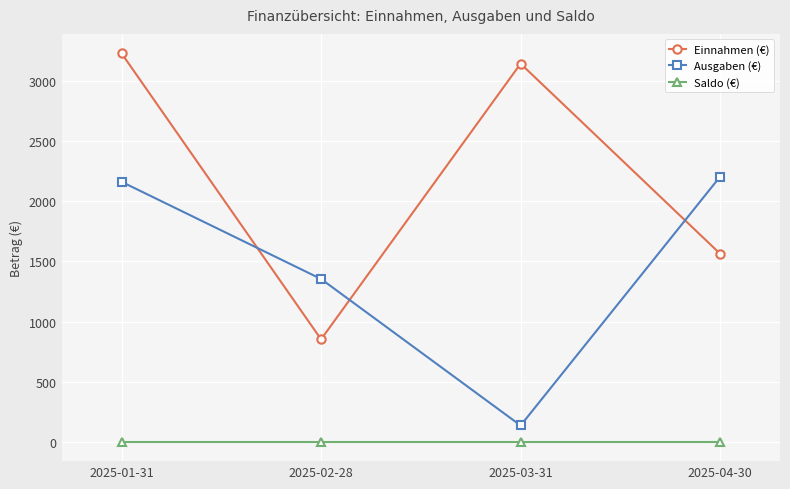

What are all the series names shown in the legend?

Einnahmen (€), Ausgaben (€), Saldo (€)